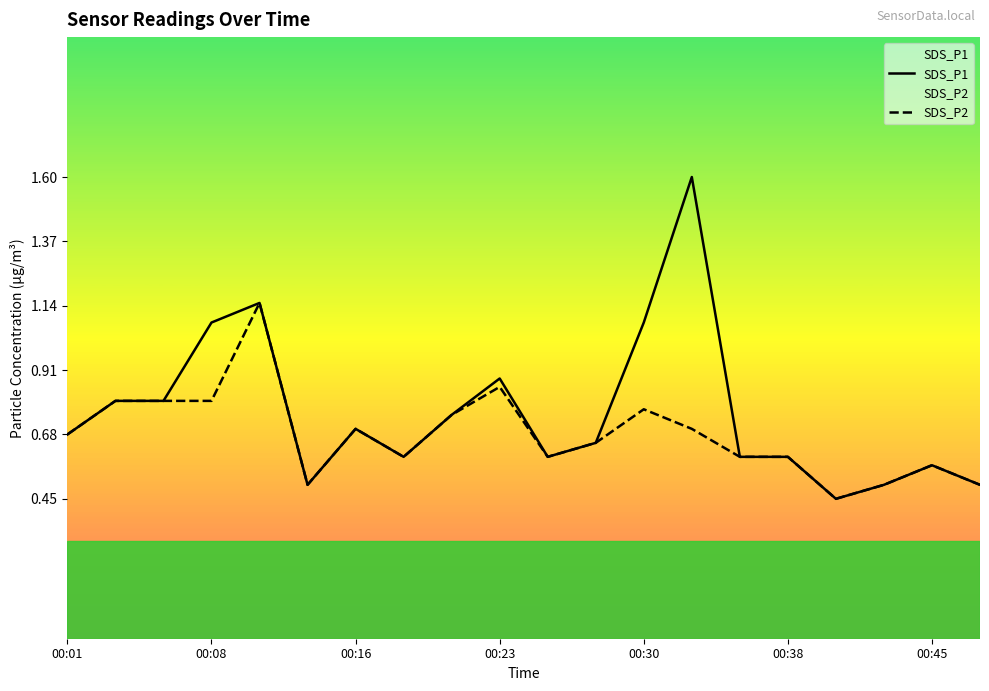

What is the sum of the SDS_P1 values at 8 and 16?

1.2